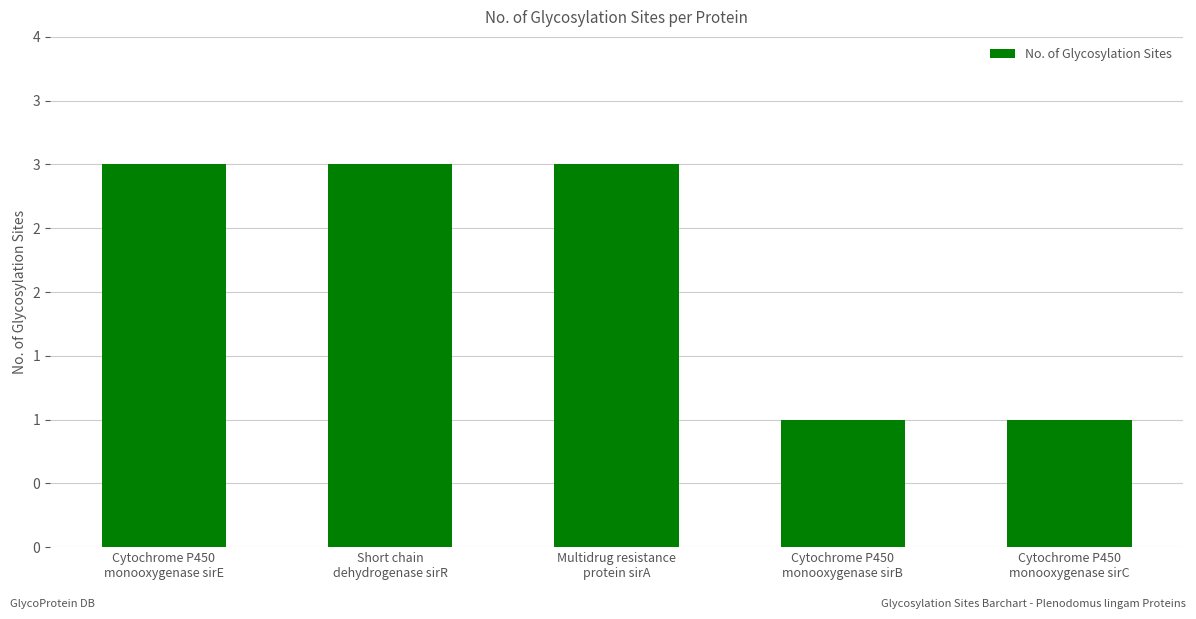

Does the chart contain any negative values?

No